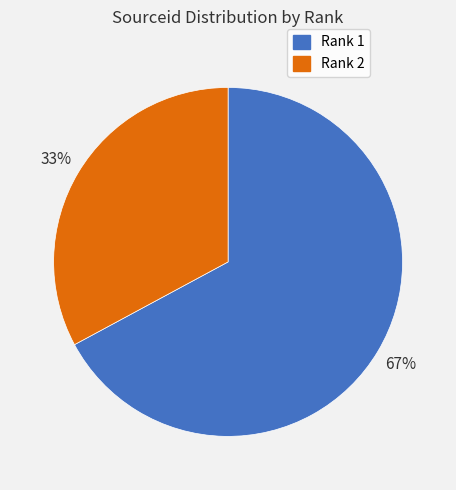

To the nearest percent, what is the average slice percentage?

50%